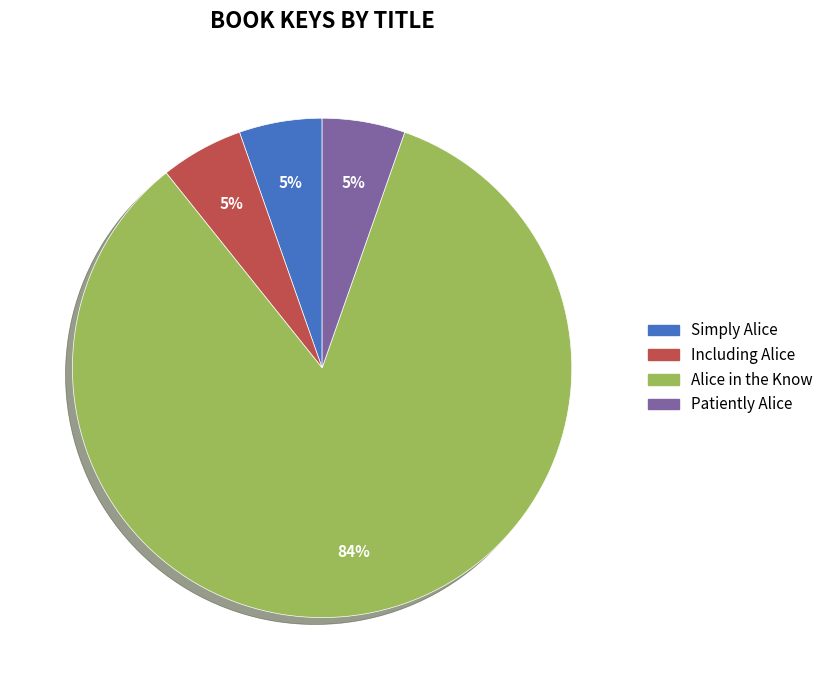

What is the largest slice in the pie chart?

Alice in the Know